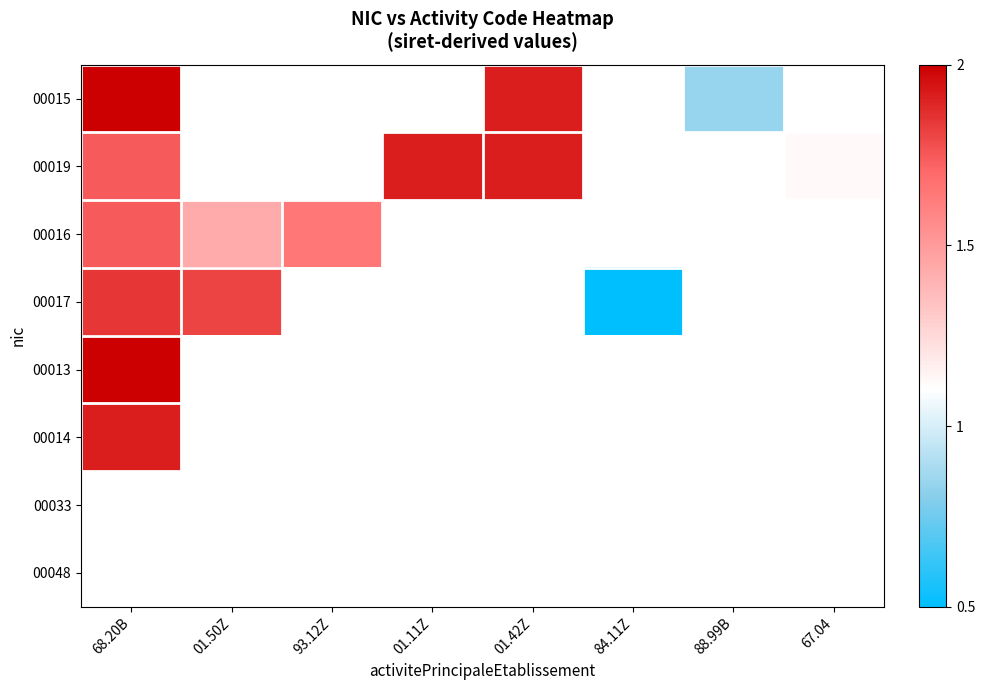

Which category has the highest value across all series?

68.20B